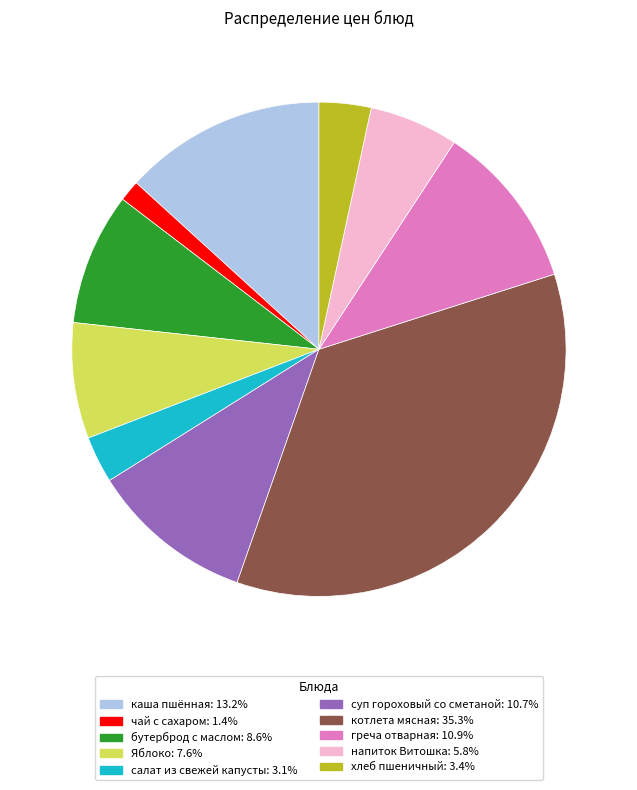

Count the number of slices in the pie.

10